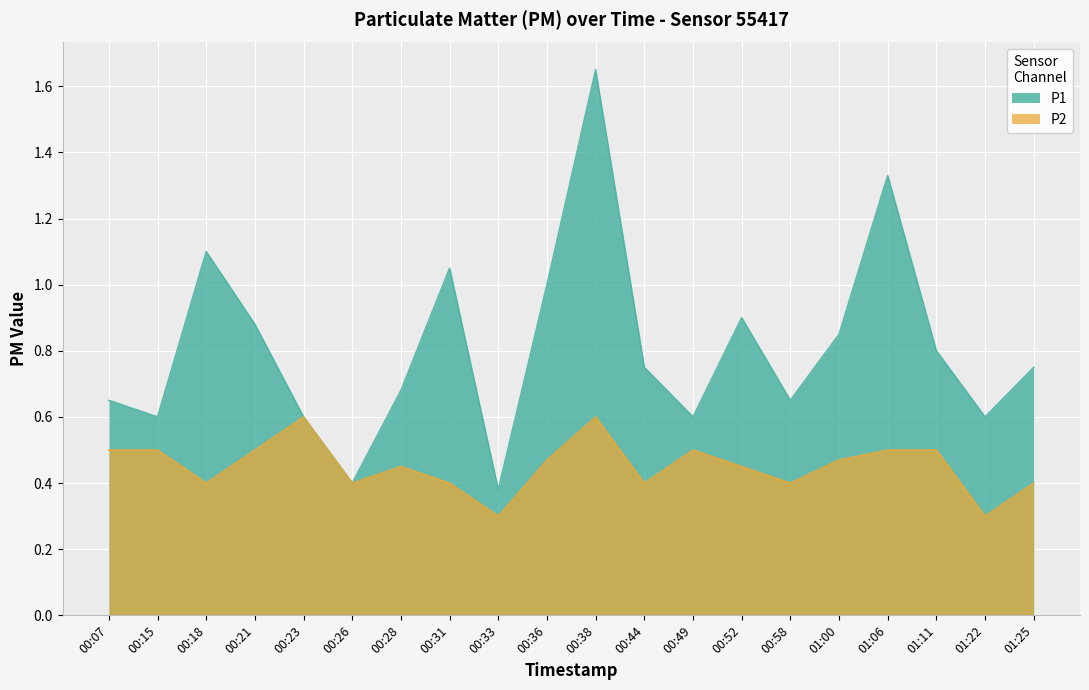

Between 00:21 and 00:52, which is larger?

00:52